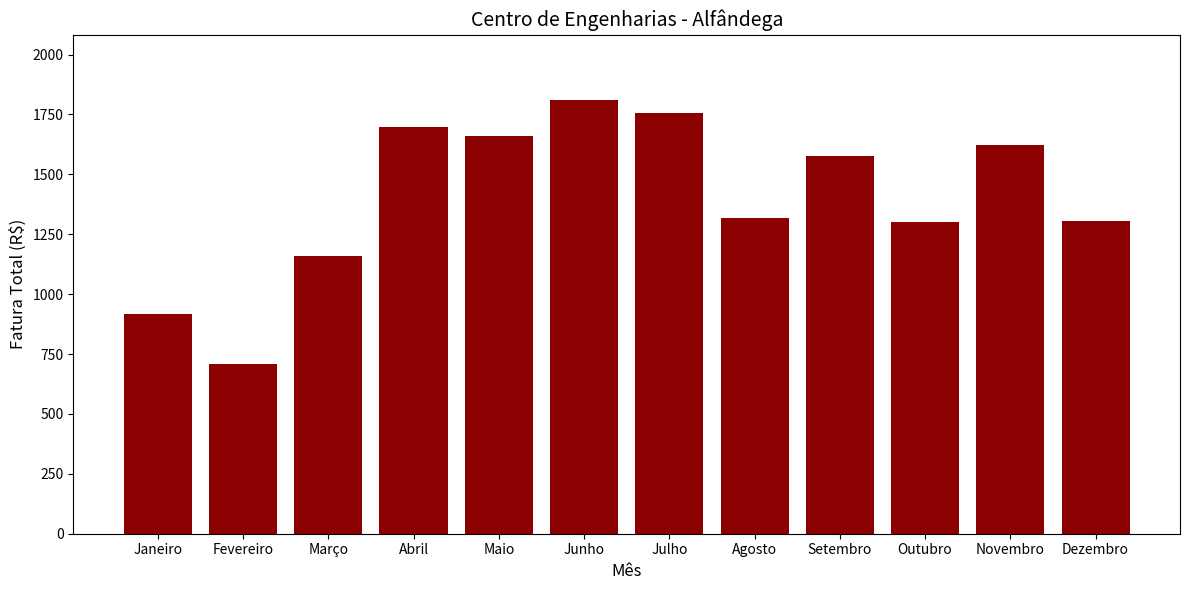

What is the label of the 2nd bar from the right?

Novembro